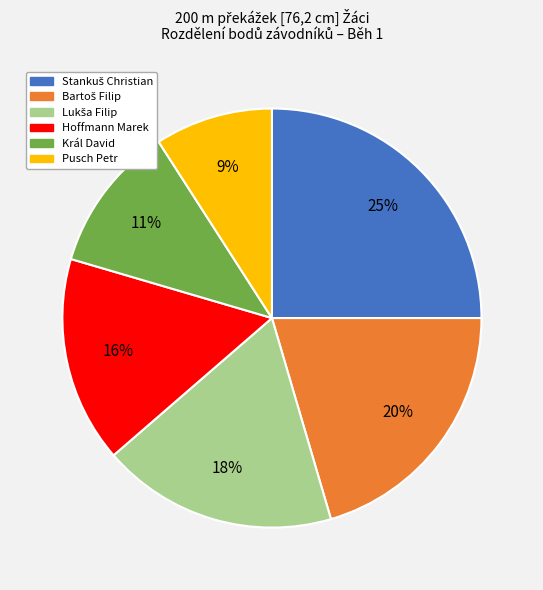

What is the smallest slice in the pie chart?

Pusch Petr